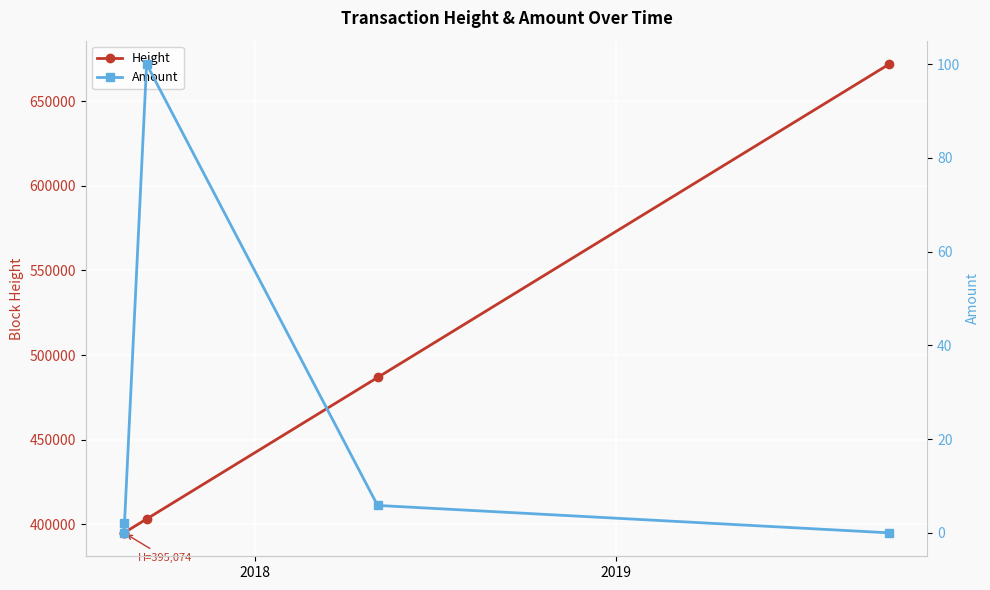

What is the minimum value for Height?

395074